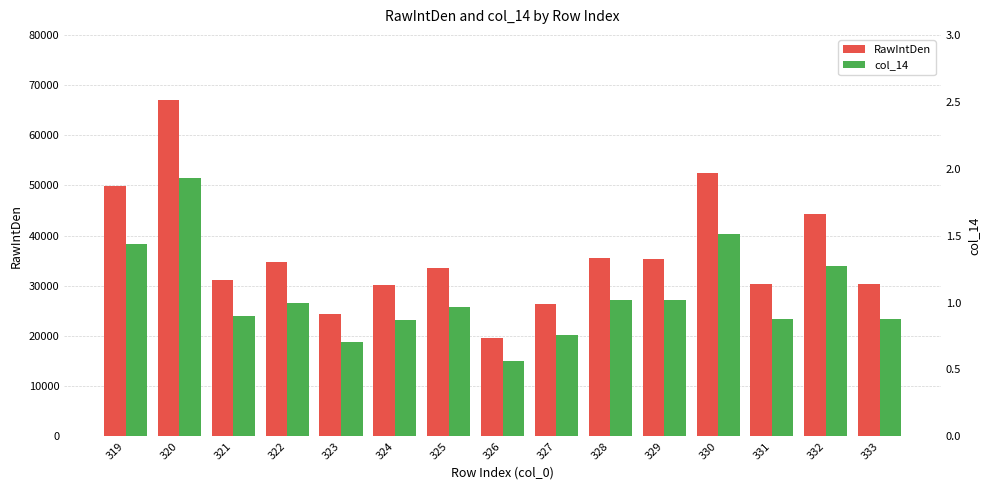

List the series in order of their overall mean, highest first.

RawIntDen, col_14